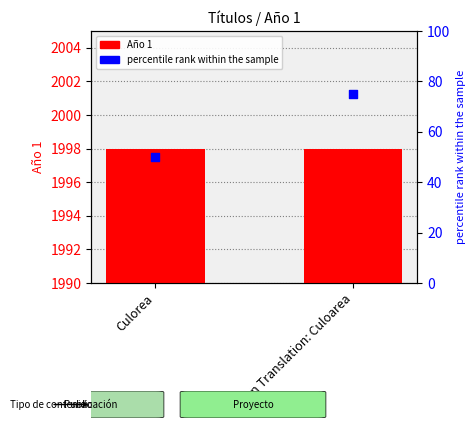

At which category is the sum across all series the highest?

On Translation: Culoarea